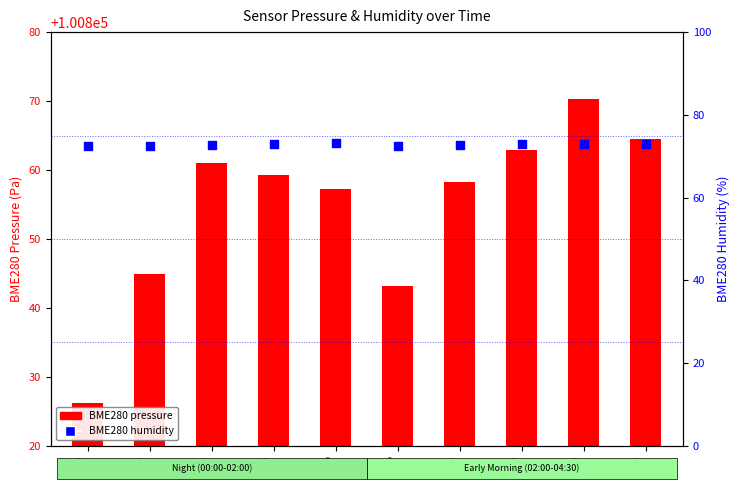

Which series reaches the minimum Y coordinate?

BME280 humidity